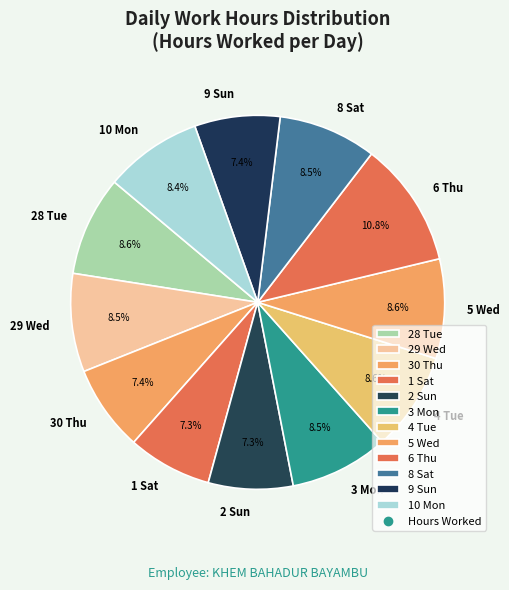

Count the number of slices in the pie.

12